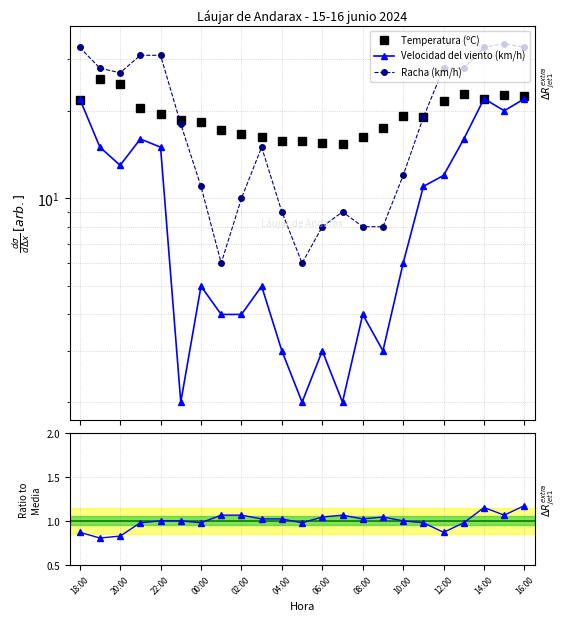

Which has a higher value, 12:00 or 16?

16